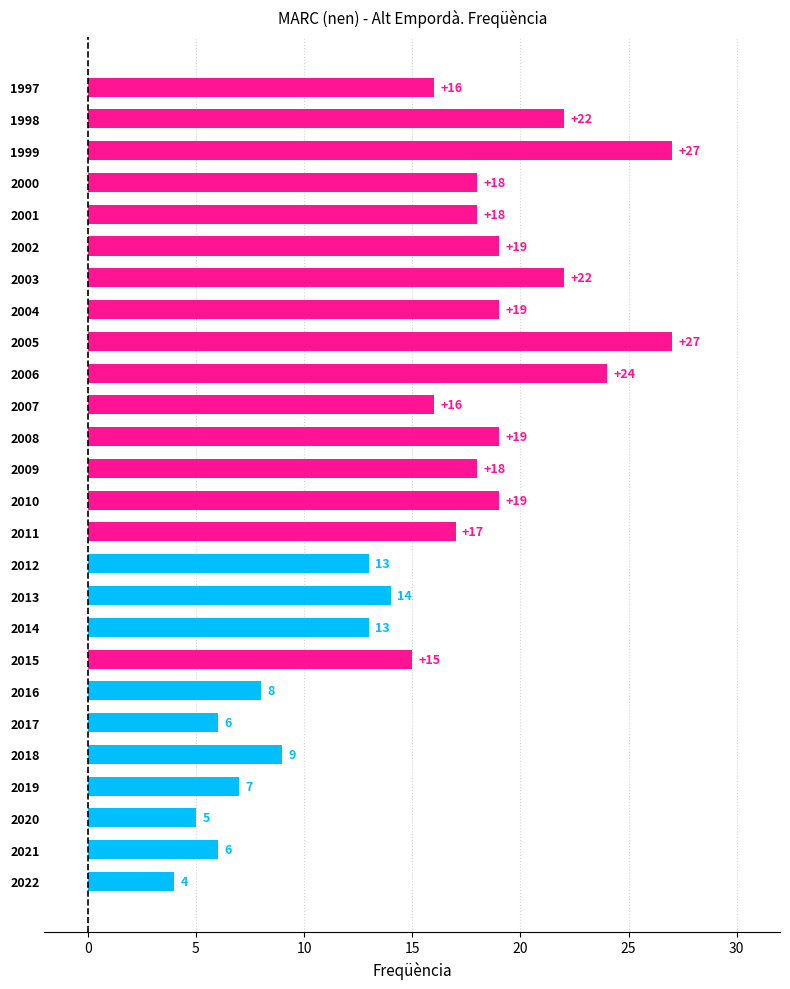

What is the difference between the values at 2007 and 2019?

9